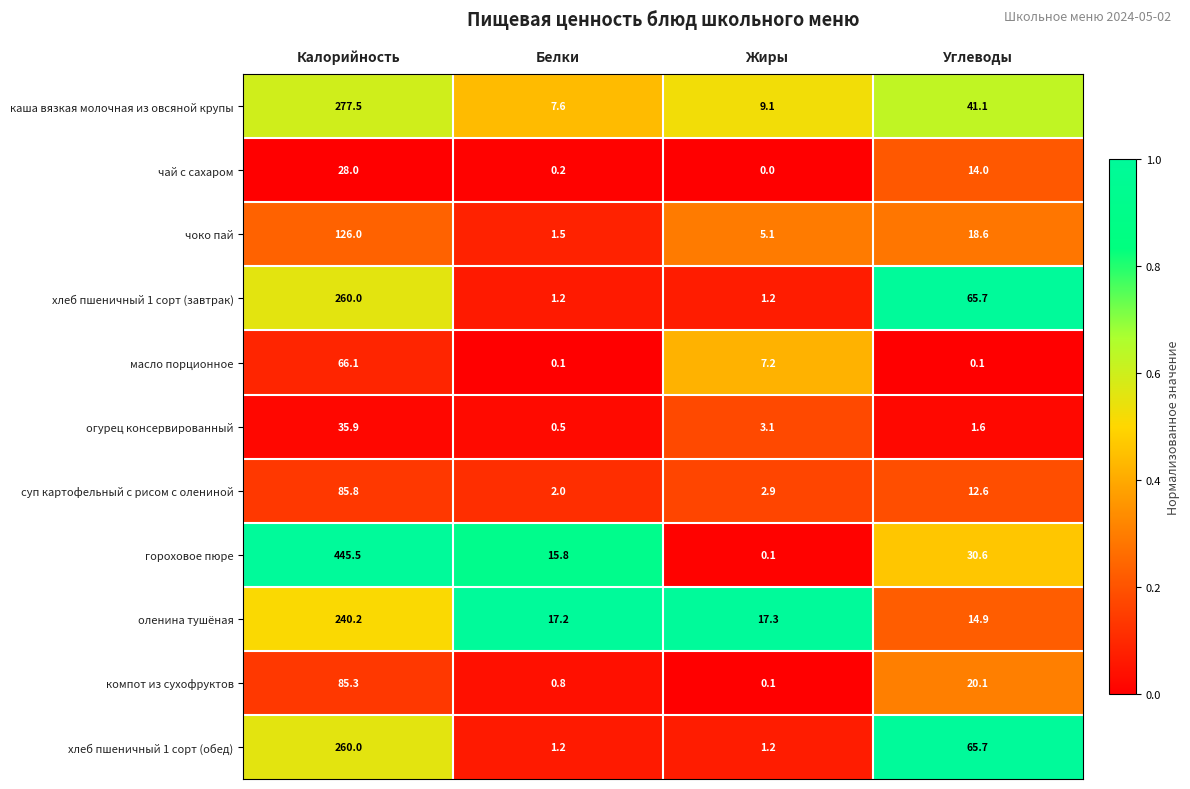

True or false: огурец консервированный has a value of 1.6 at Углеводы.

True